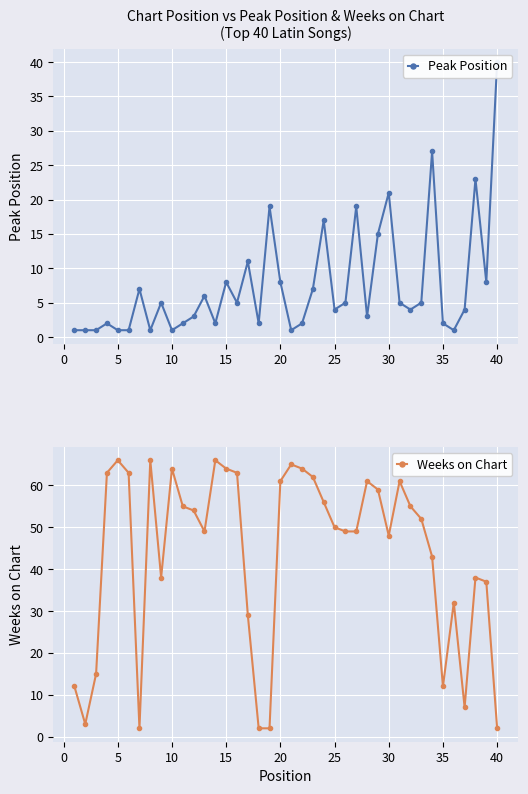

How many interior local valleys does the Peak Position series have?

11